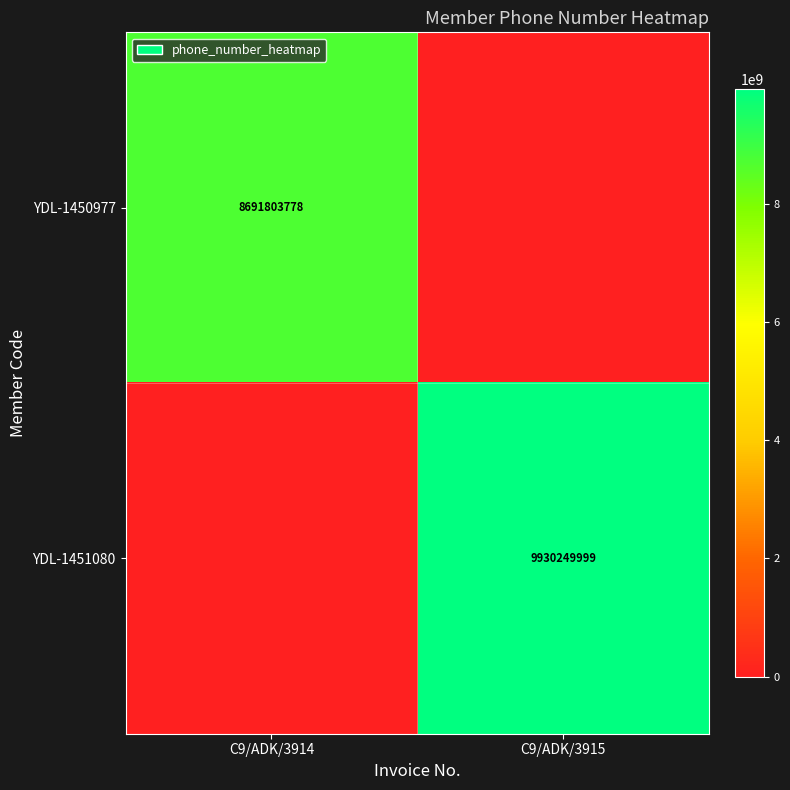

True or false: YDL-1450977 has a value of 8691803778 at C9/ADK/3914.

True